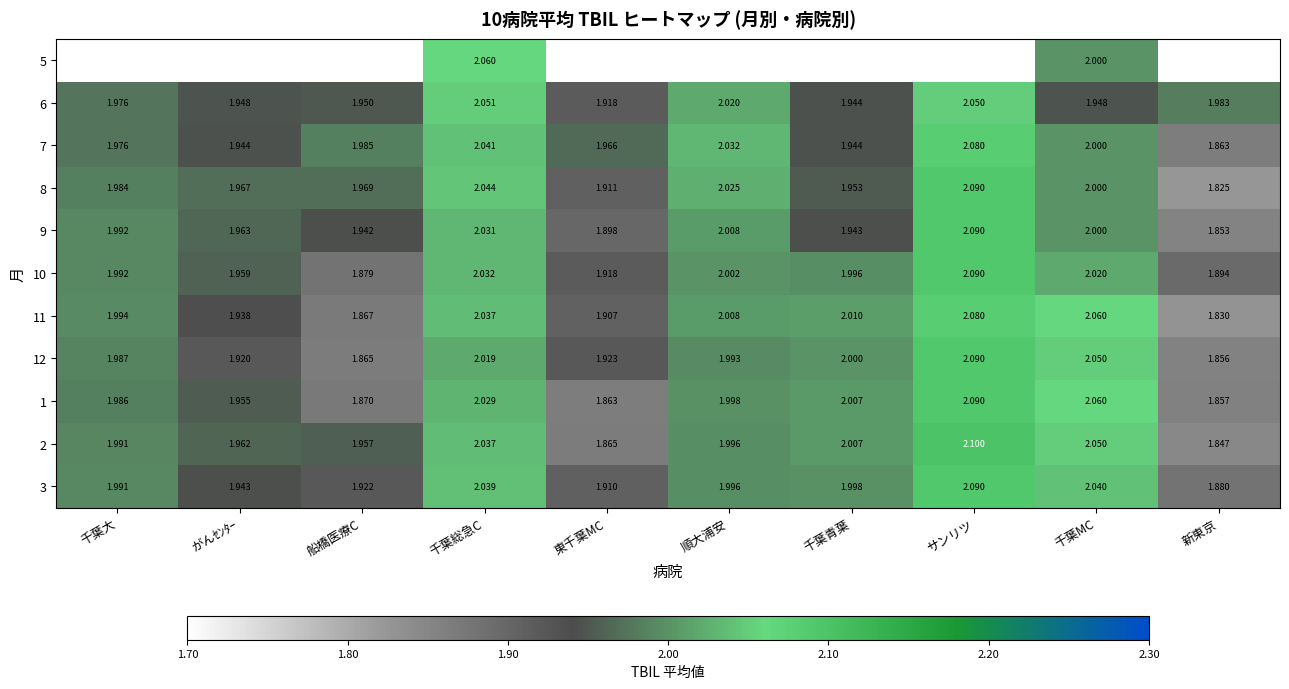

Is the value of 11 at 千葉MC greater than the value of 6 at 船橋医療C?

Yes